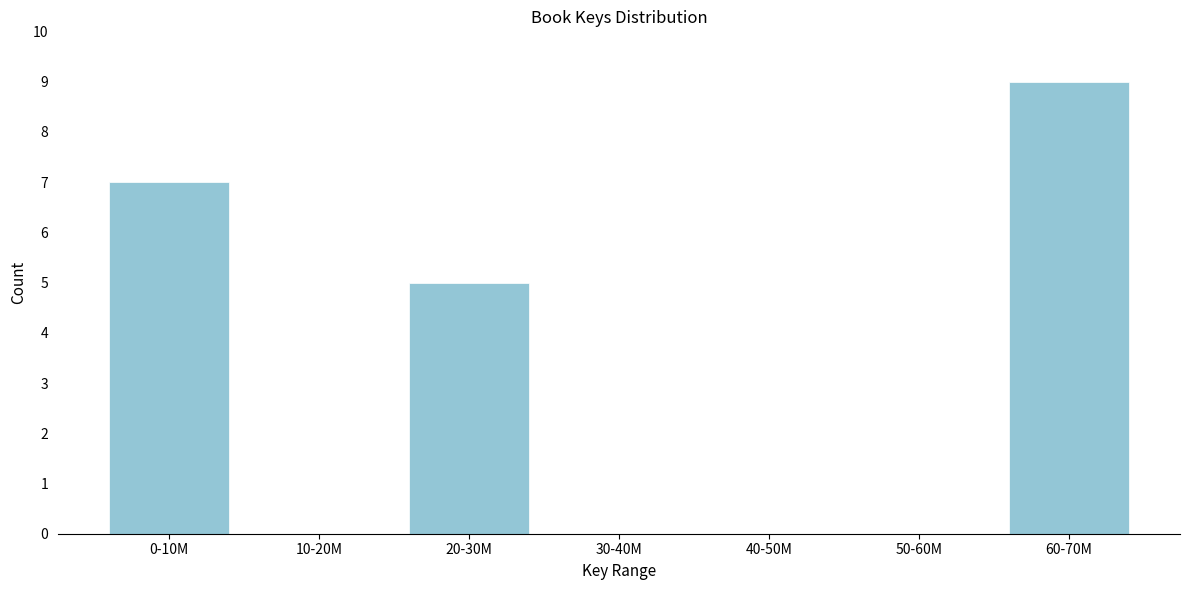

Reading left to right, what are all the values shown in this chart?

0-10M=7	10-20M=0	20-30M=5	30-40M=0	40-50M=0	50-60M=0	60-70M=9